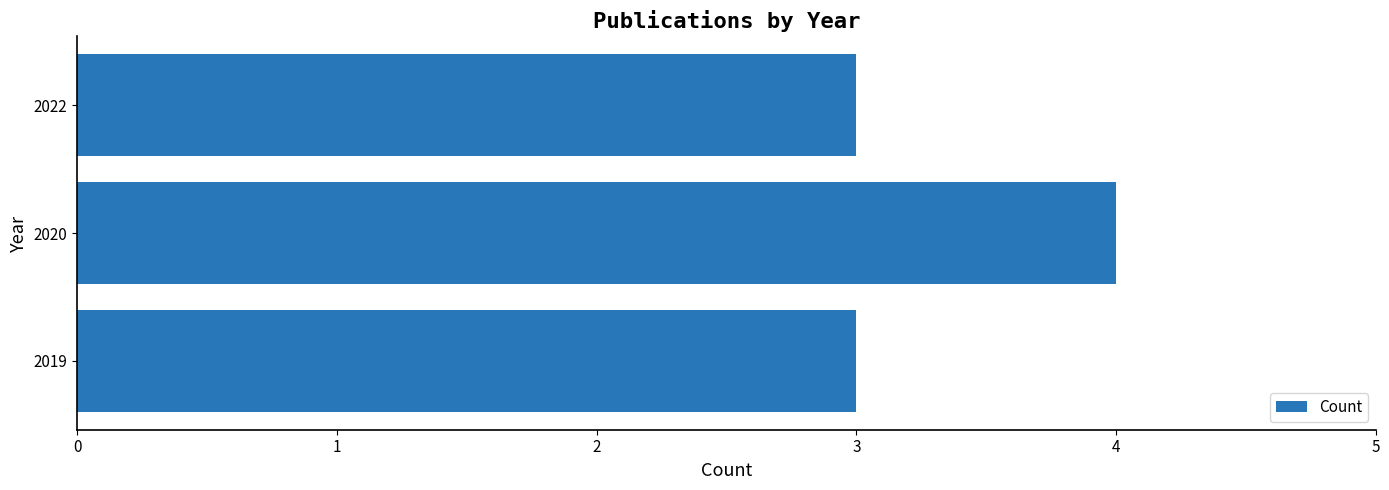

What is the ratio of the value at 2022 to the value at 2019?

1.0